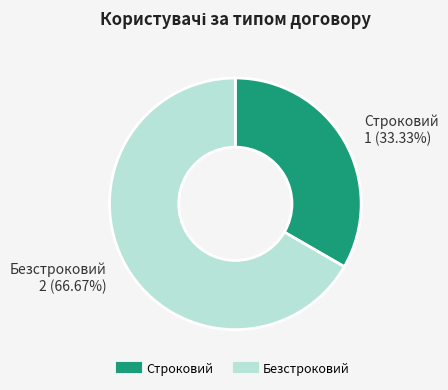

To the nearest percent, what is the difference between the Строковий and Безстроковий slice percentages?

33%